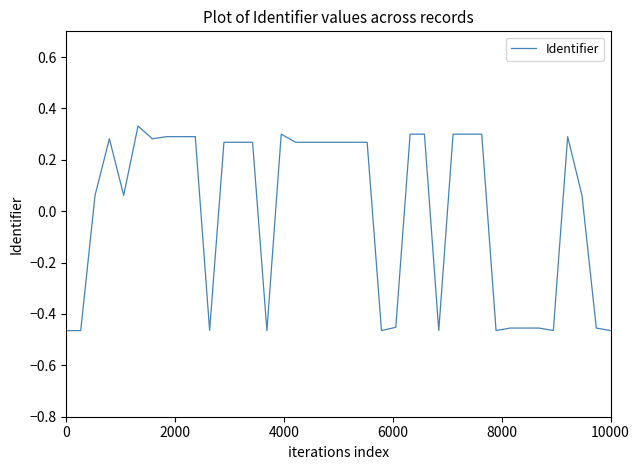

What is the difference between the maximum and minimum values?

0.8